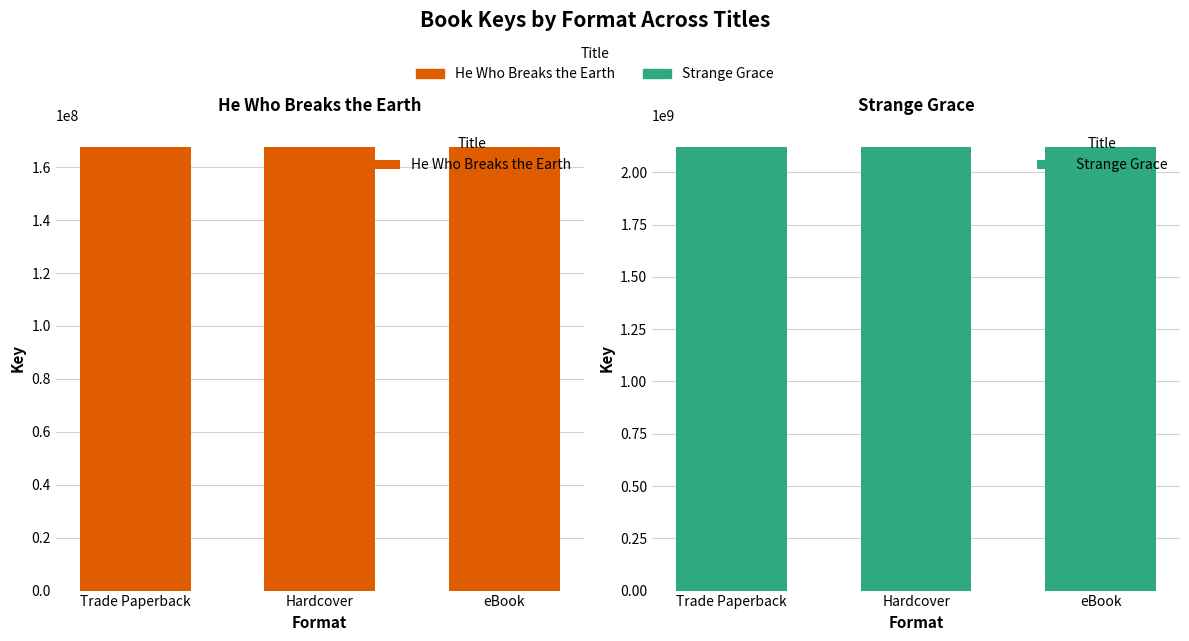

Which category has the lowest value in the He Who Breaks the Earth series?

Trade Paperback